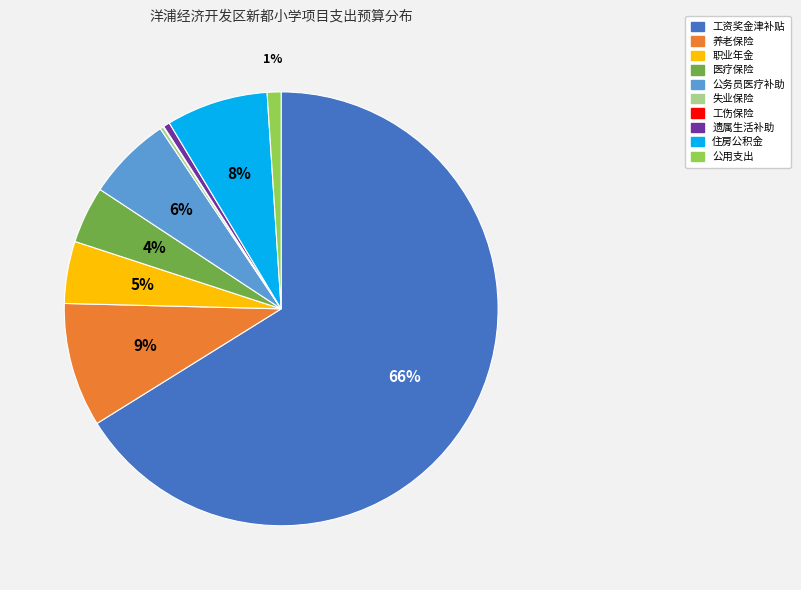

What percentage is the 医疗保险 slice, to the nearest percent?

4%